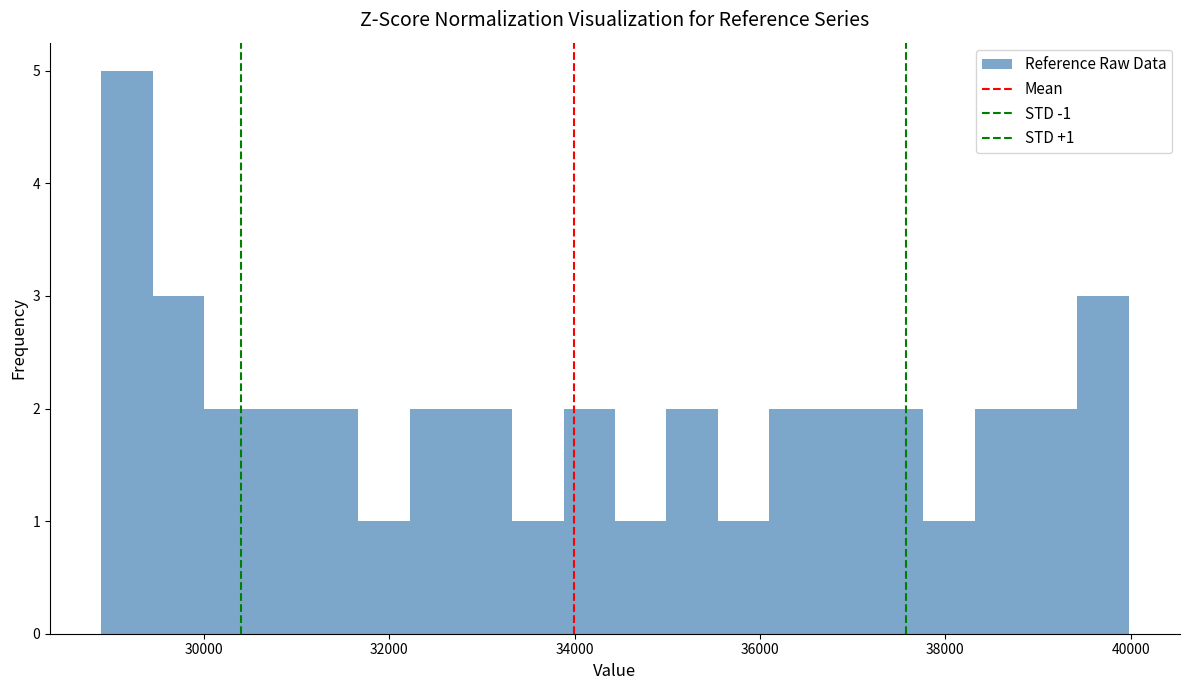

Read against the x-axis, roughly where is the centre of the tallest bar?

29200